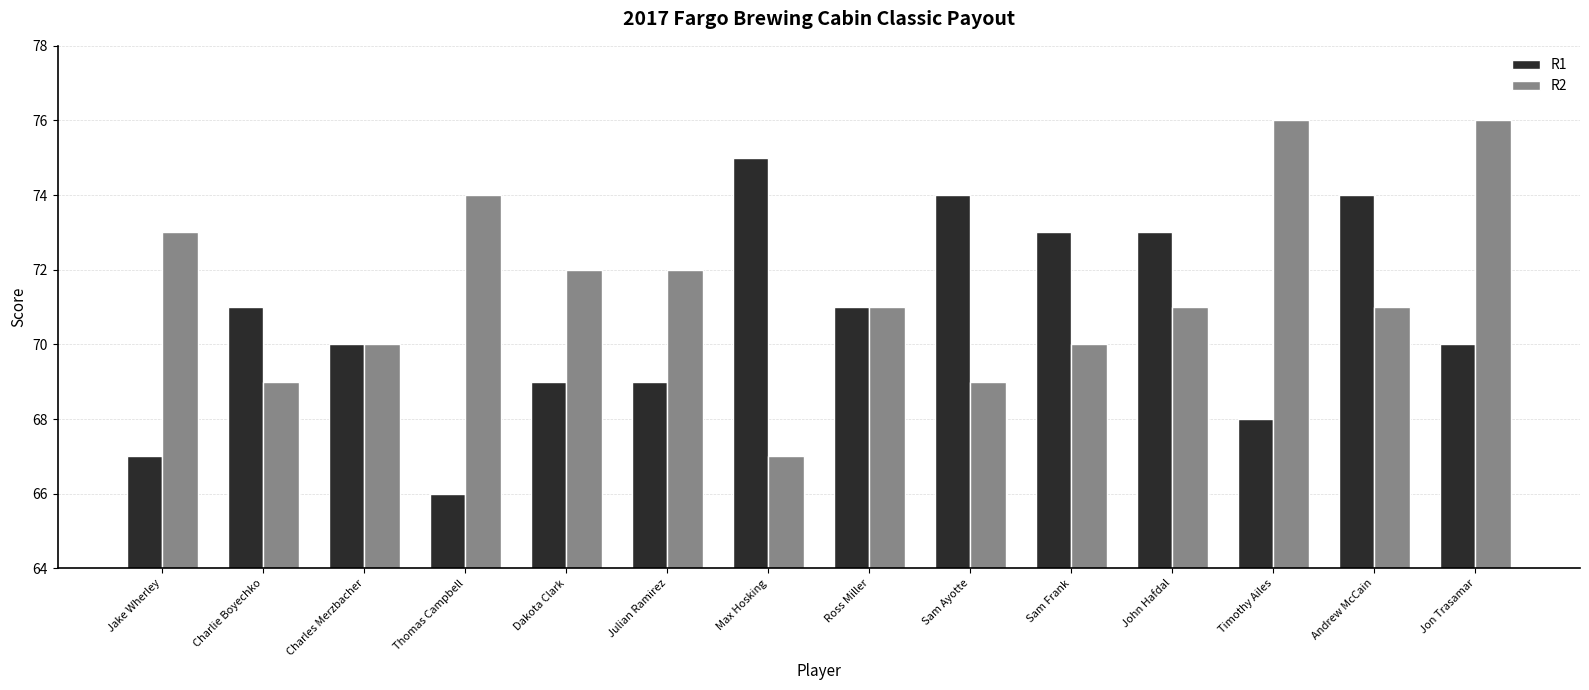

Is the value of R2 at Max Hosking greater than the value of R1 at Dakota Clark?

No